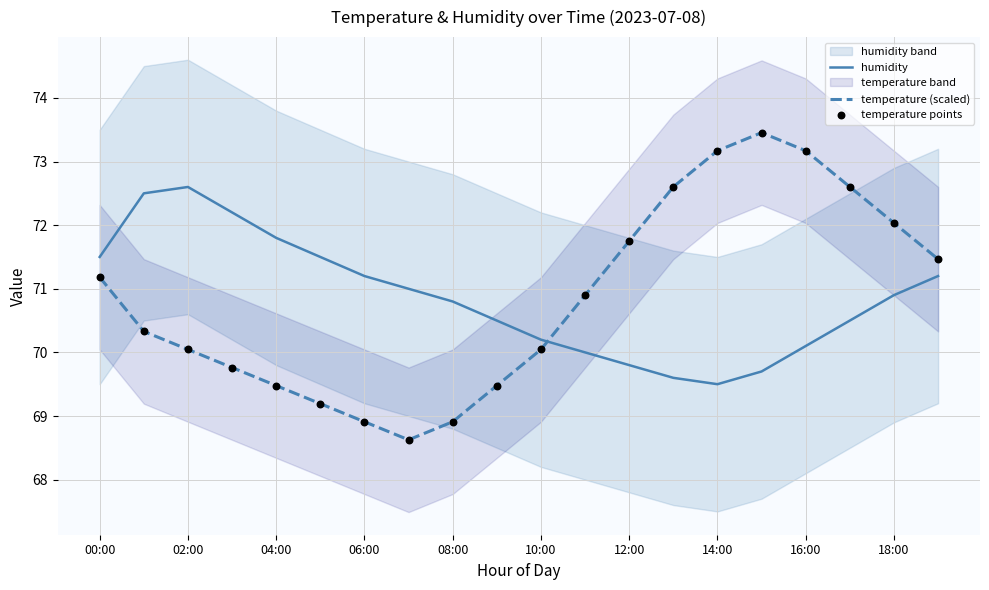

At which category is the sum across all series the highest?

15